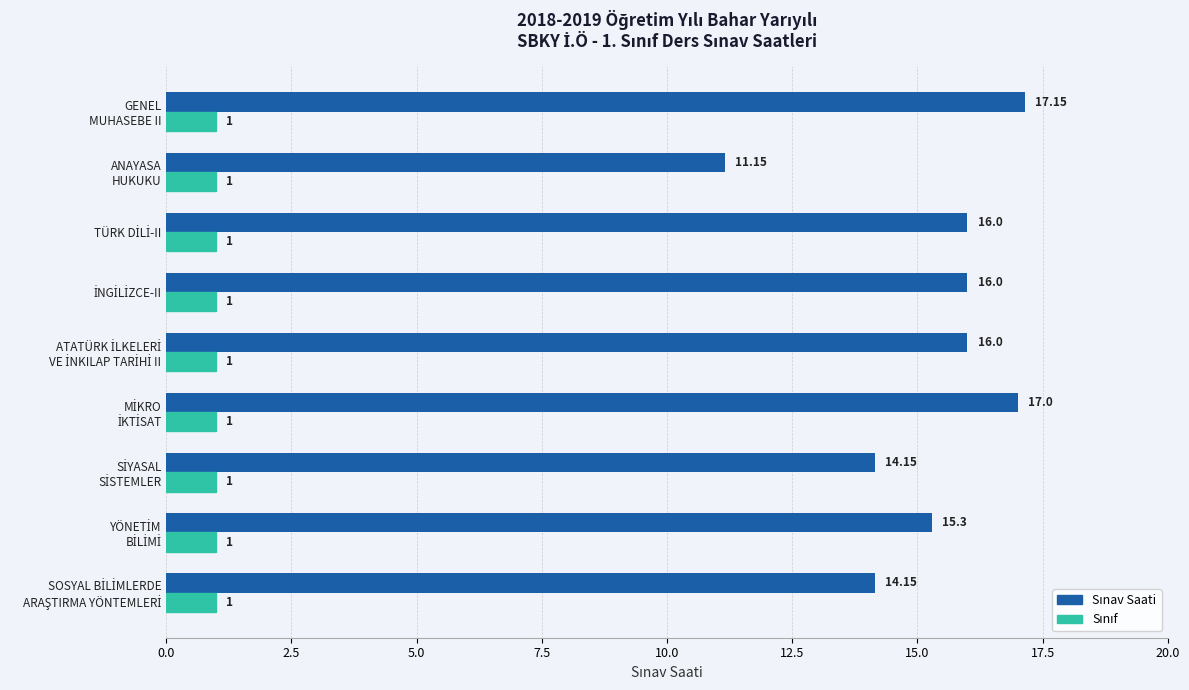

At how many categories does at least one series exceed 4?

9